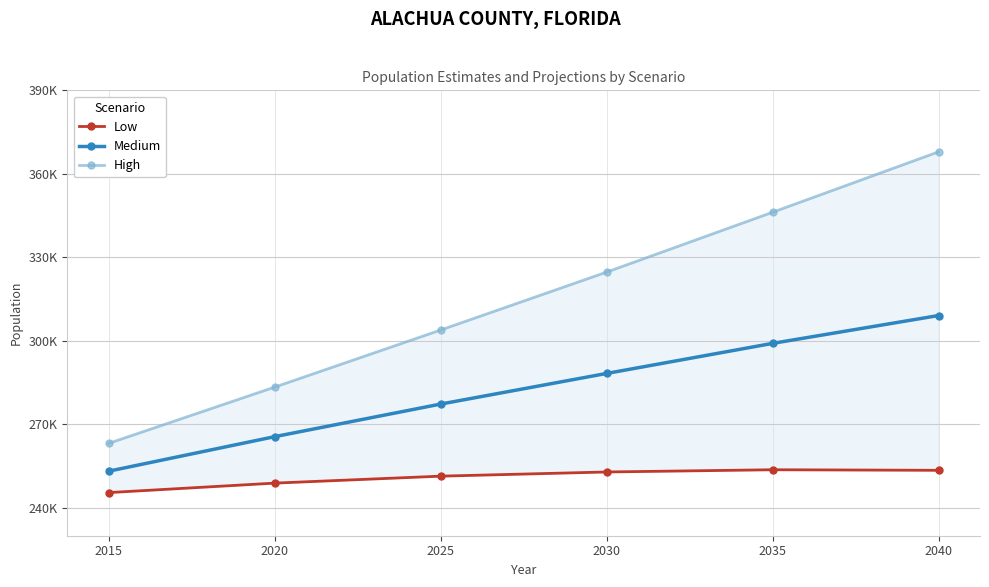

Where does the High series first go above 324700?

2035